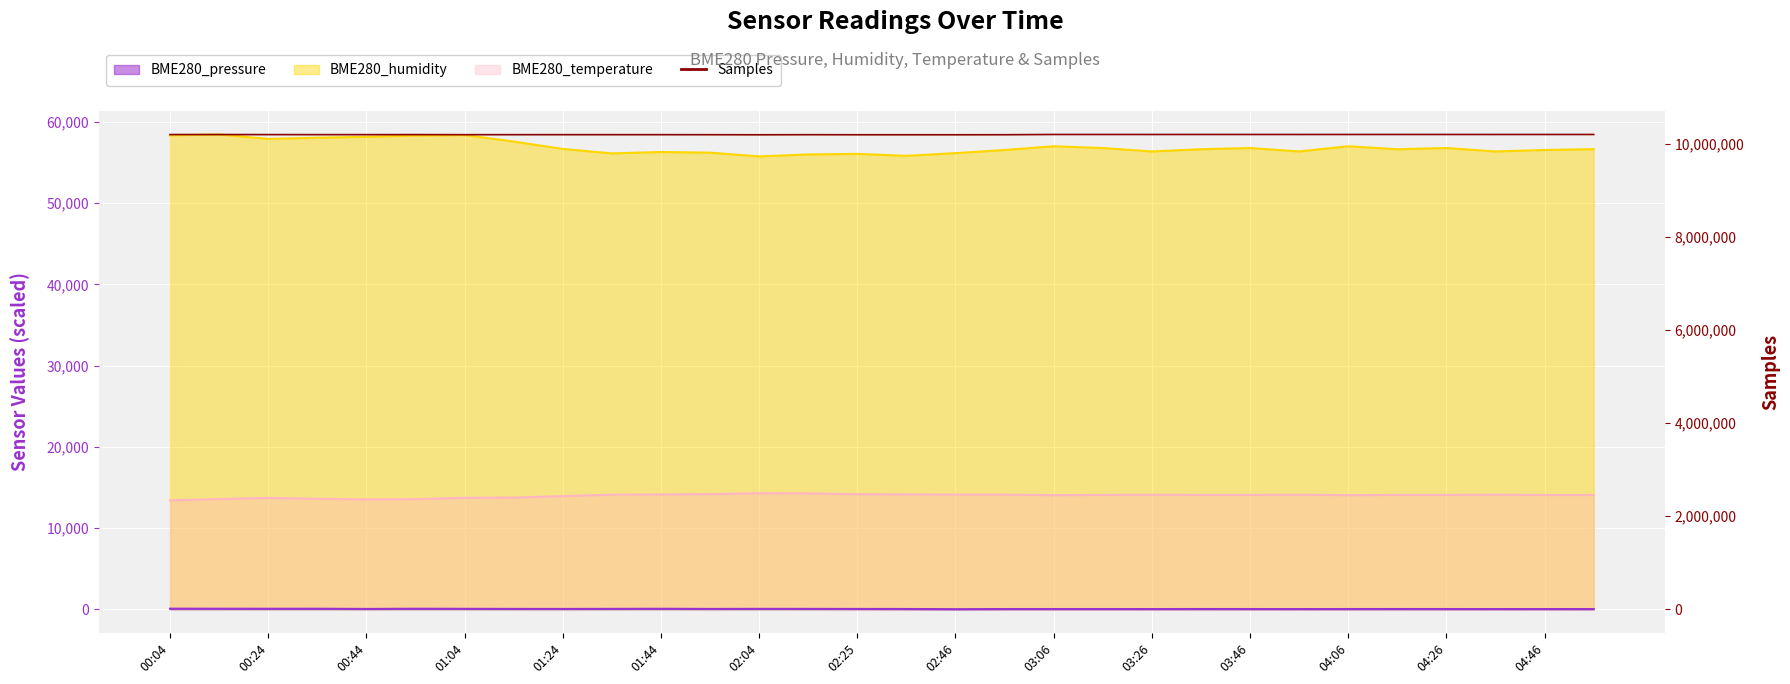

Reading left to right, what are all the values shown in this chart?

10207875	10207933	10206987	10206157	10206216	10206901	10205350	10205114	10205454	10205334	10205224	10204683	10202969	10204944	10203564	10203515	10203259	10204184	10209704	10209668	10209543	10209867	10209668	10209543	10209704	10209867	10209668	10209543	10209640	10209640